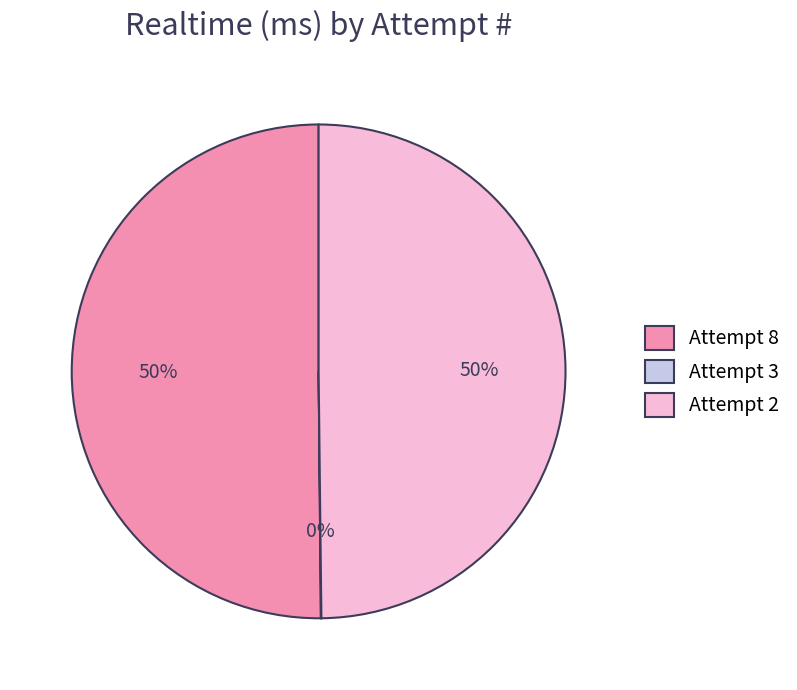

Combined, do Attempt 8 and Attempt 2 account for over 50%?

Yes